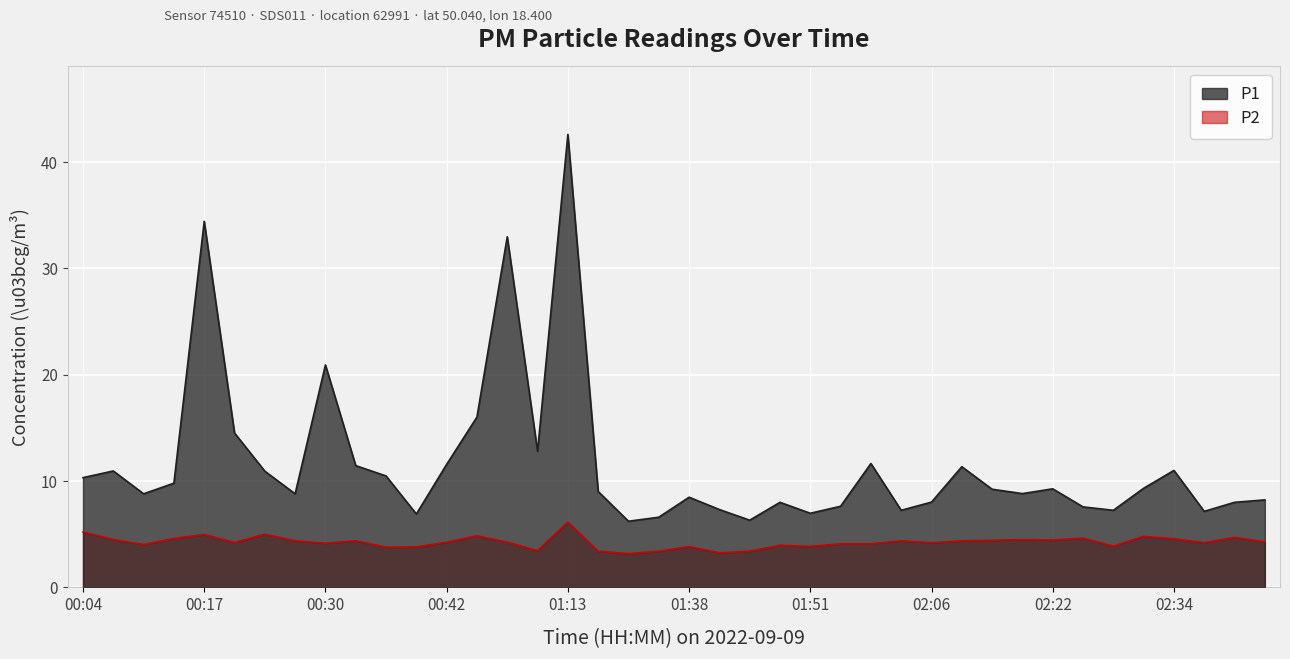

At how many categories does at least one series exceed 34?

2